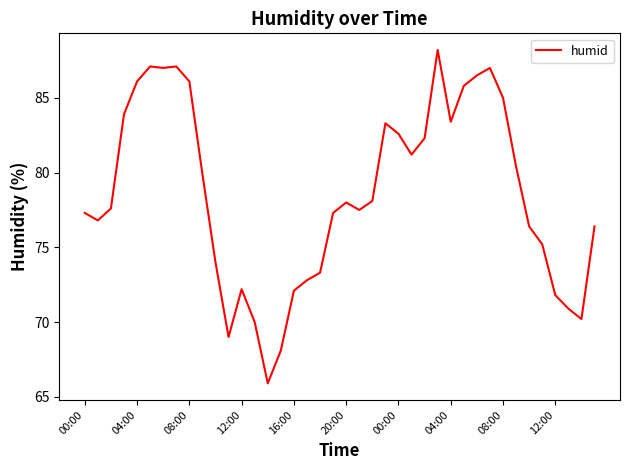

What is the smallest value displayed?

65.9